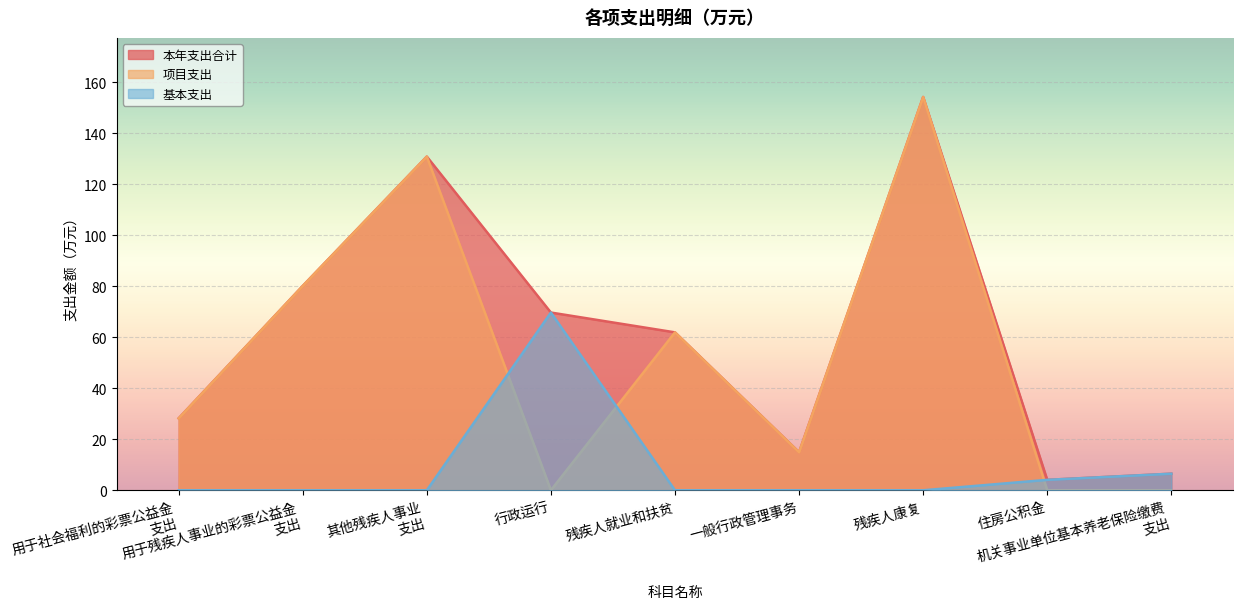

At how many categories does at least one series exceed 61?

5